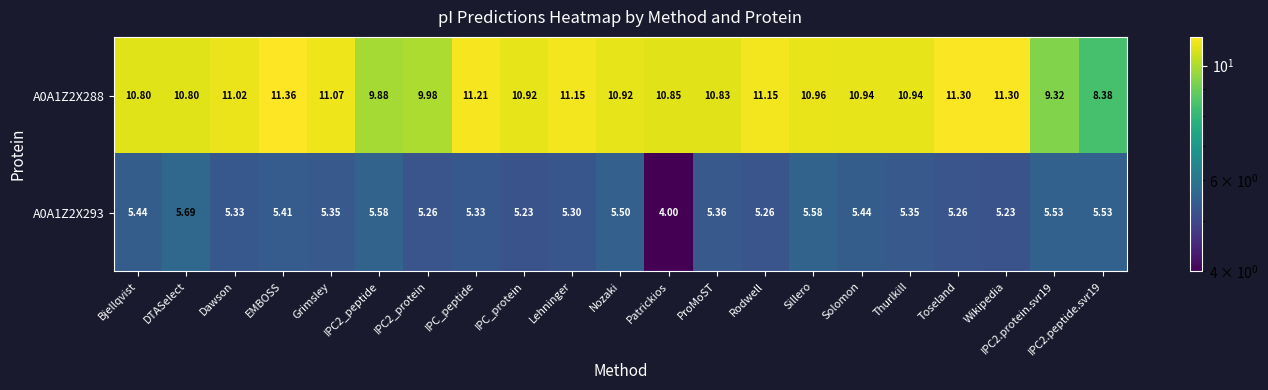

At which label does A0A1Z2X293 first exceed 5?

Bjellqvist